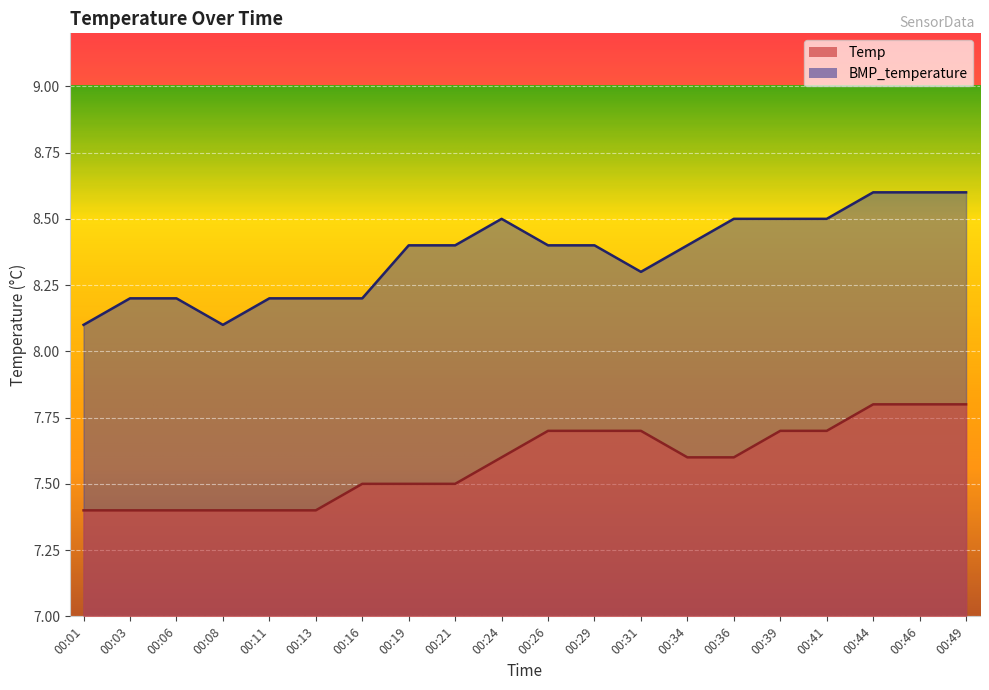

Is it true that Temp equals 7.5 at 00:19?

True